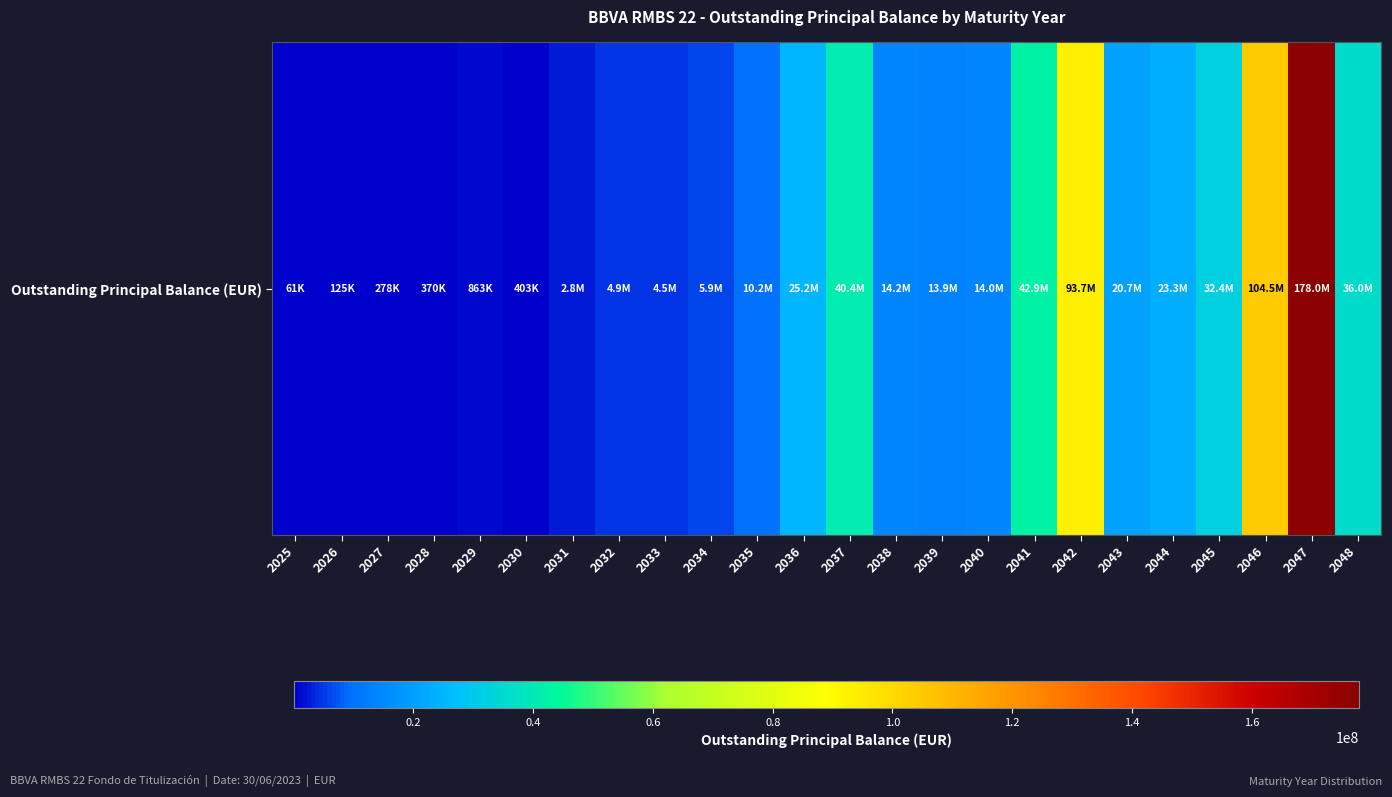

What is the difference between the second highest and second lowest values?

104347562.2